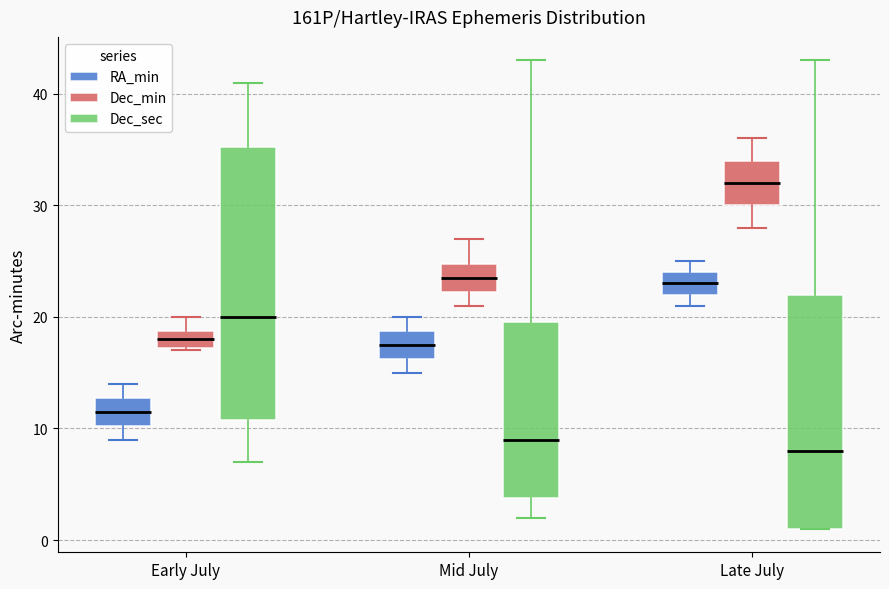

Comparing the boxes themselves (not the whiskers), which one is the tallest?

Early July (Dec_sec)